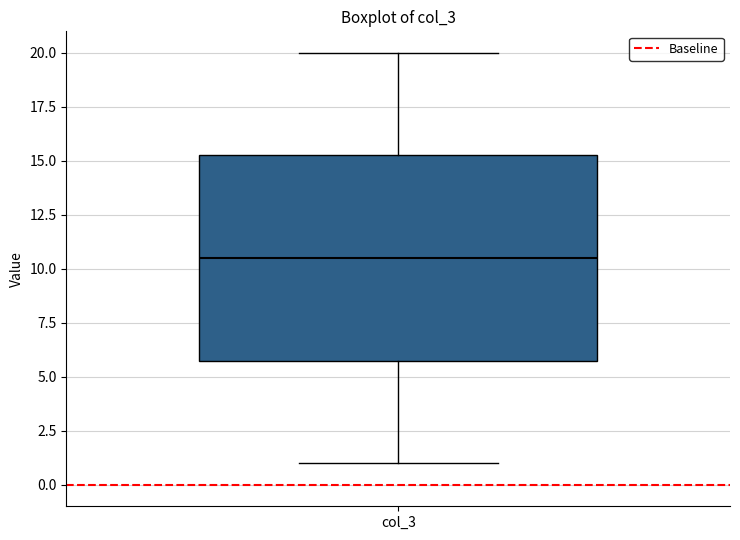

Transcribe this box plot: give where the median line is, the range the box spans, and where the two whiskers end, as read against the y-axis. The values are not printed on the chart, so give them approximately, as read against the axis.

median 10.5, box 6.0 to 15.5, whiskers 1.0 to 20.0